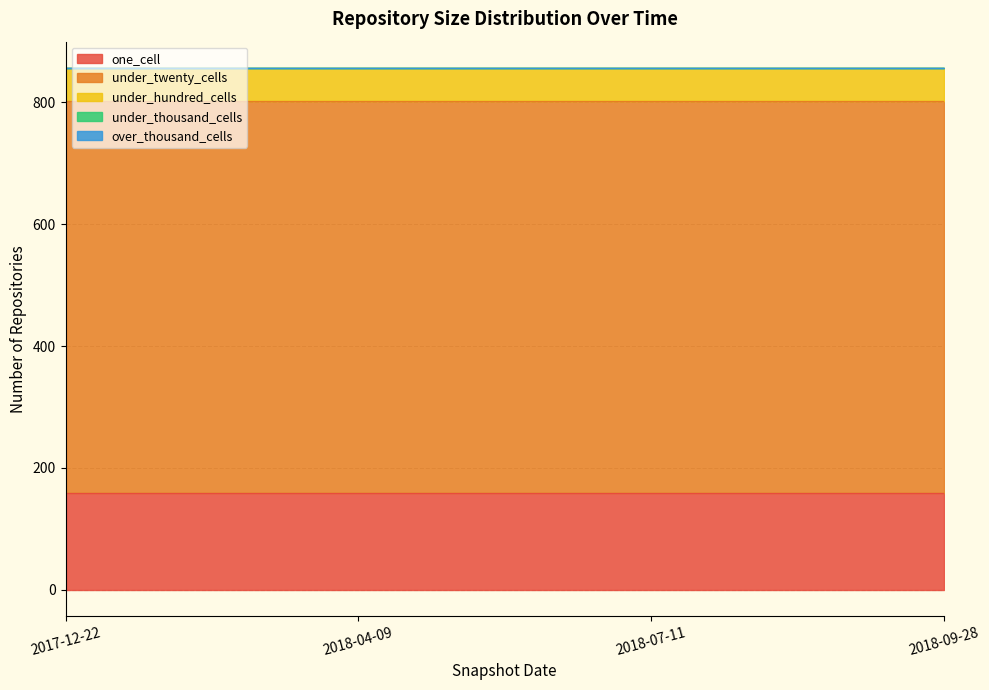

Reading left to right, transcribe all the data shown in this chart.

one_cell: 159	159	159	159
under_twenty_cells: 643	643	643	643
under_hundred_cells: 55	55	55	55
under_thousand_cells: 0	0	0	0
over_thousand_cells: 0	0	0	0